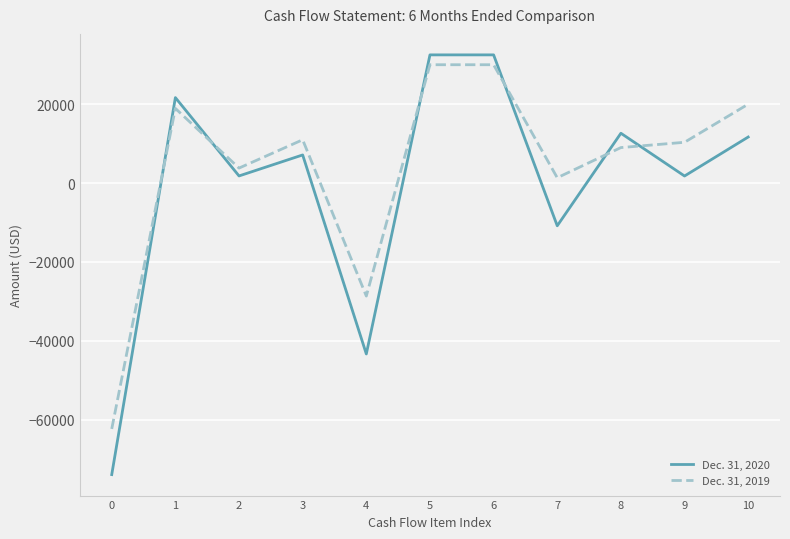

Which series has the widest spread of values?

Dec. 31, 2020